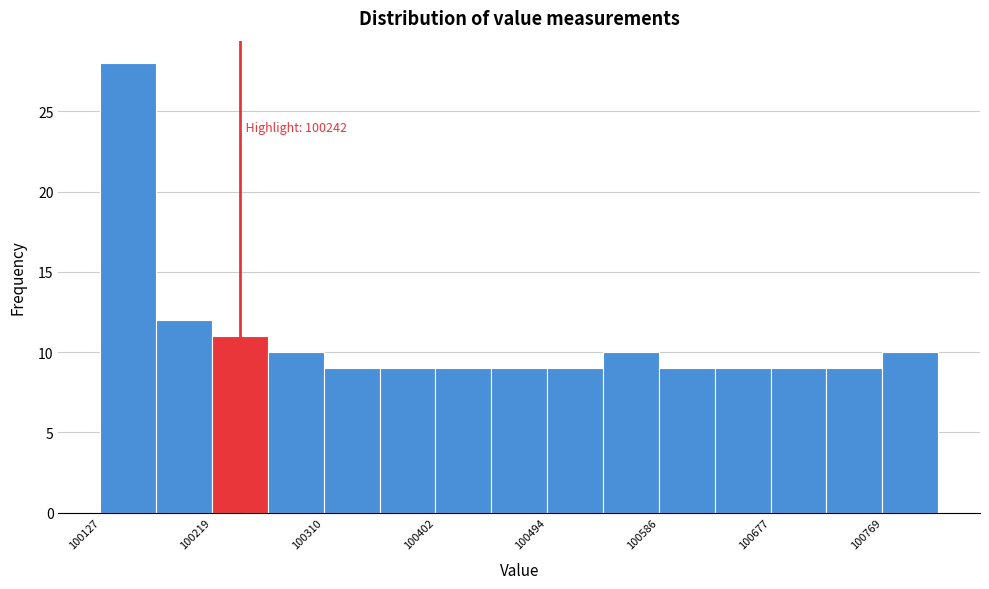

Which range on the x-axis has the tallest bar?

100130 to 100170